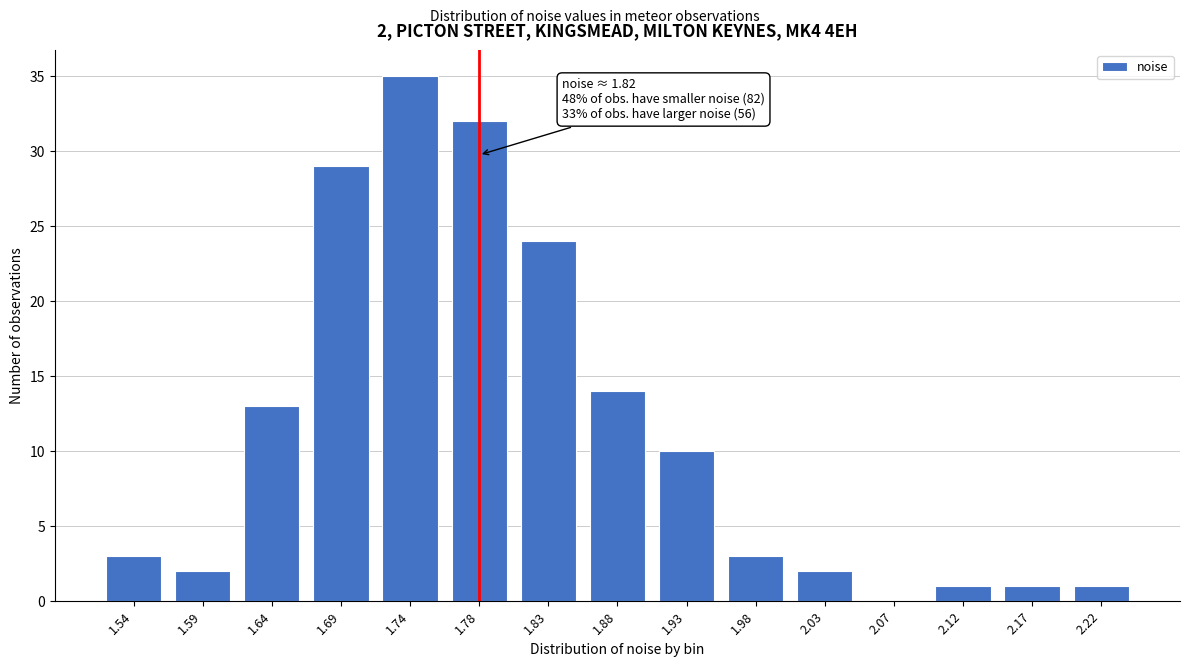

Reading left to right, transcribe all the data shown in this chart.

1.54=3	1.59=2	1.64=13	1.69=29	1.74=35	1.78=32	1.83=24	1.88=14	1.93=10	1.98=3	2.03=2	2.07=0	2.12=1	2.17=1	2.22=1